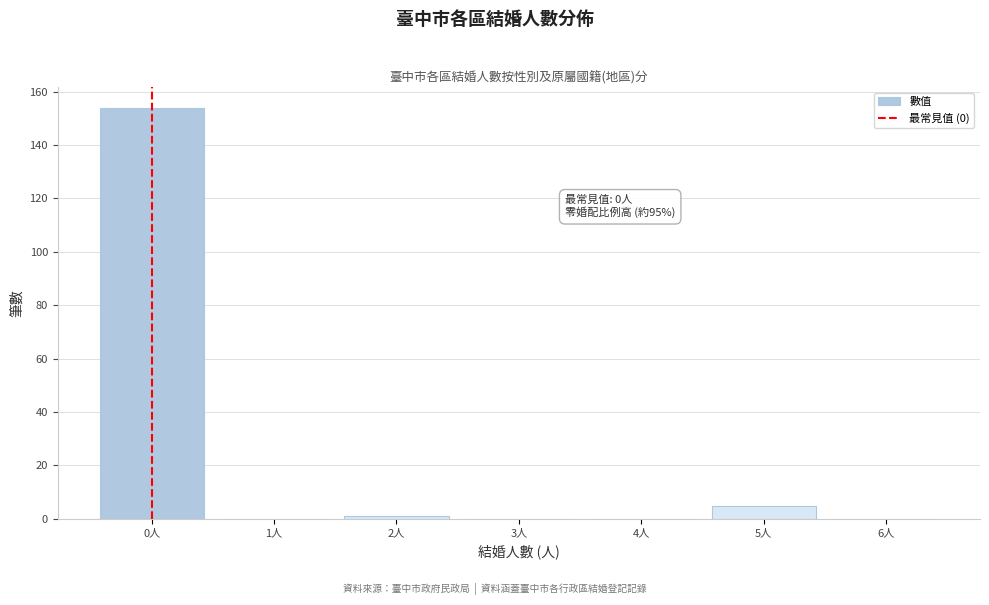

Which range on the x-axis has the tallest bar?

-0.5 to 0.5